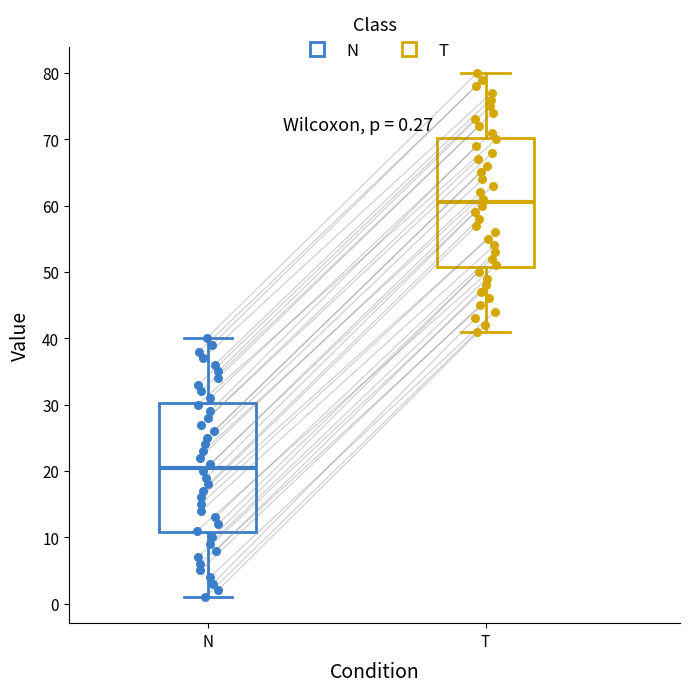

Which box has the lowest median line?

N